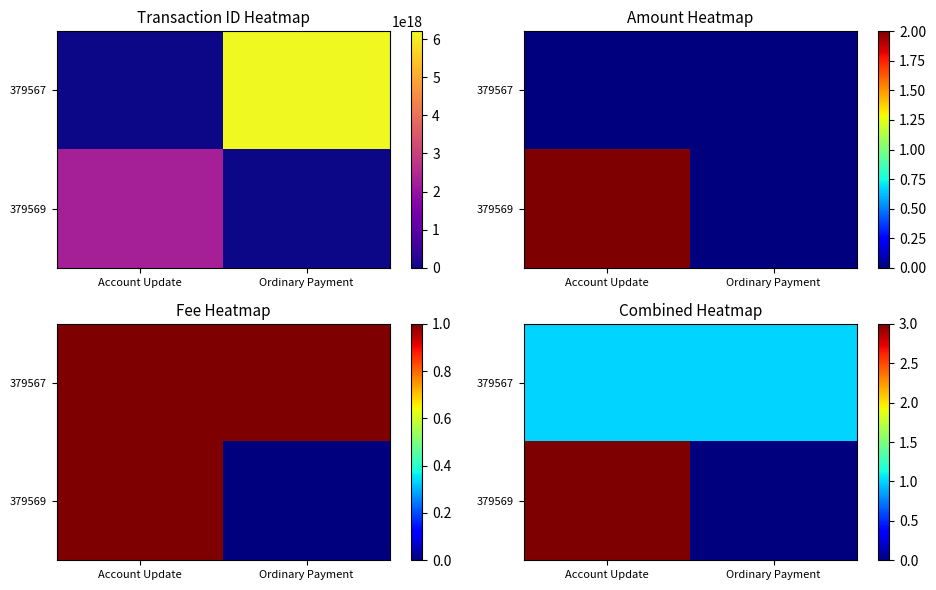

What is the sum of all 379569 values?

3